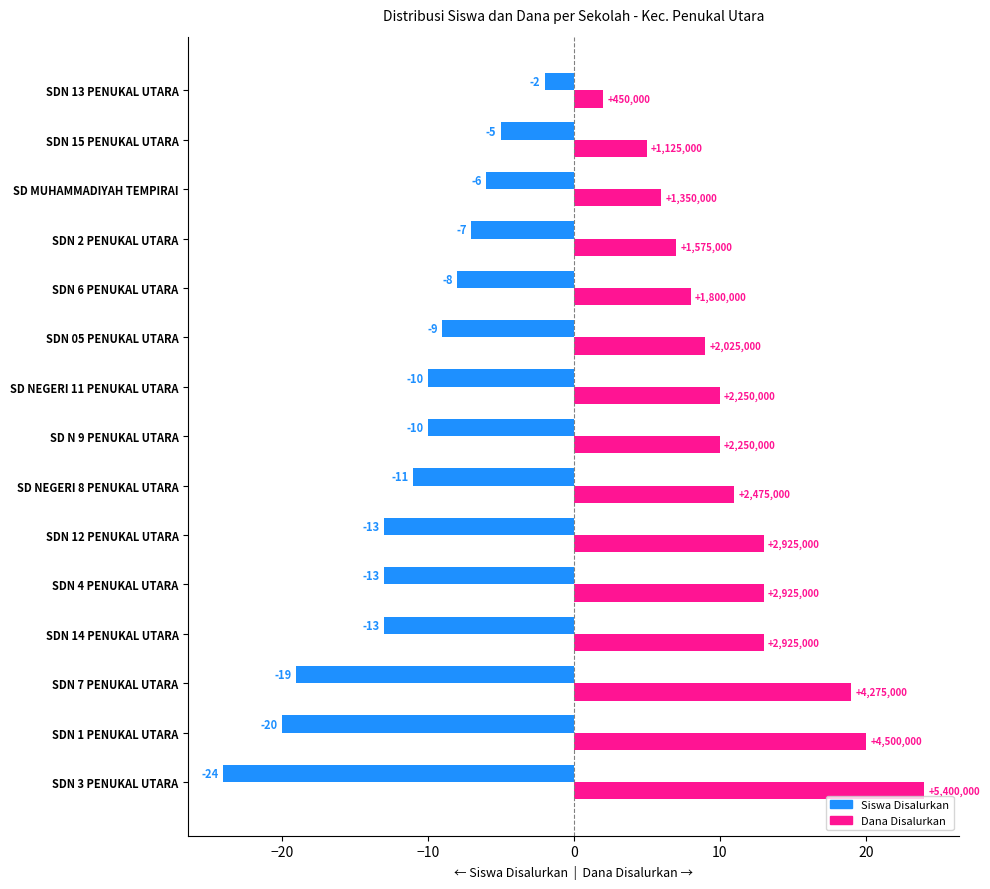

The Dana Disalurkan series shows 8 at SDN 6 PENUKAL UTARA. True or false?

True